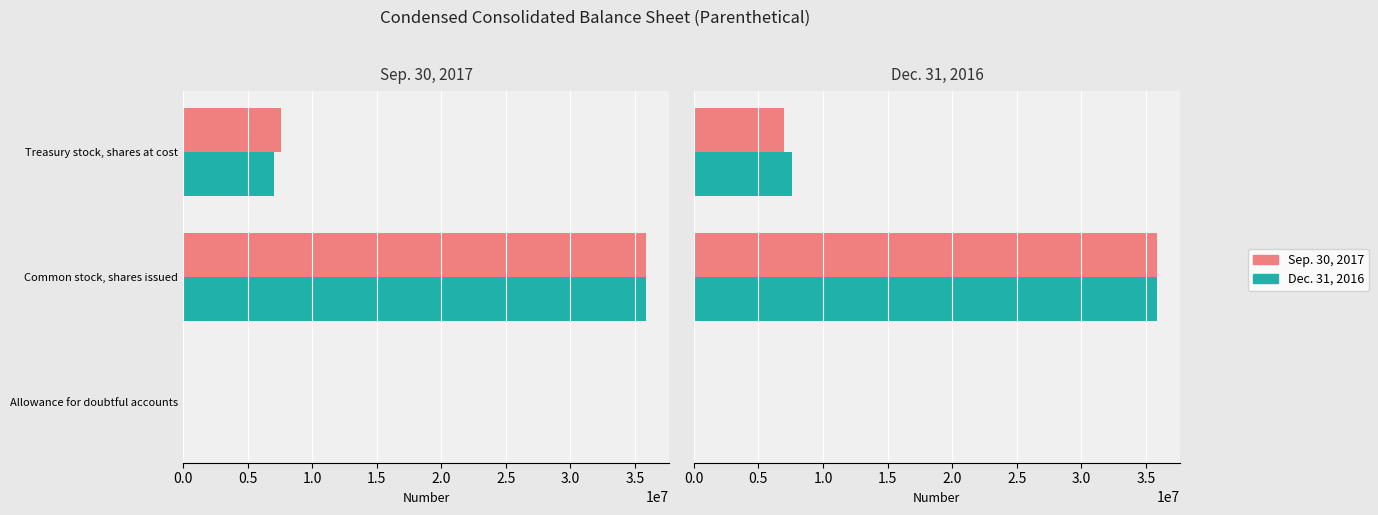

List the series in order of their overall mean, highest first.

Dec. 31, 2016, Sep. 30, 2017